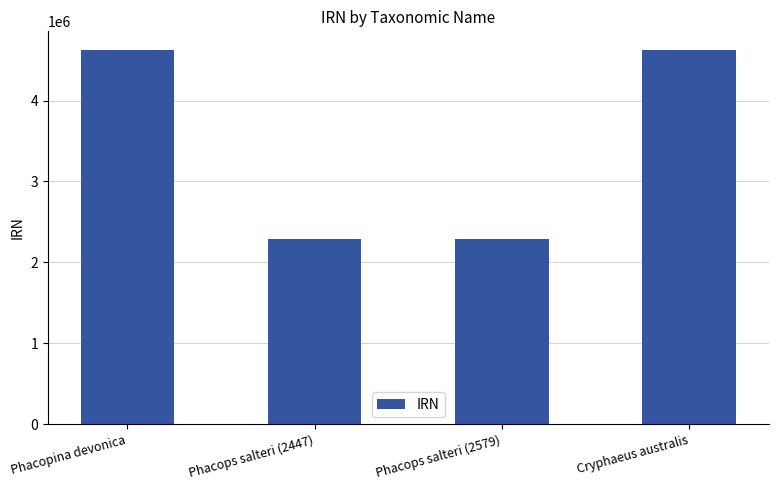

What is the ratio of the value at Phacops salteri (2447) to the value at Phacops salteri (2579)?

1.0